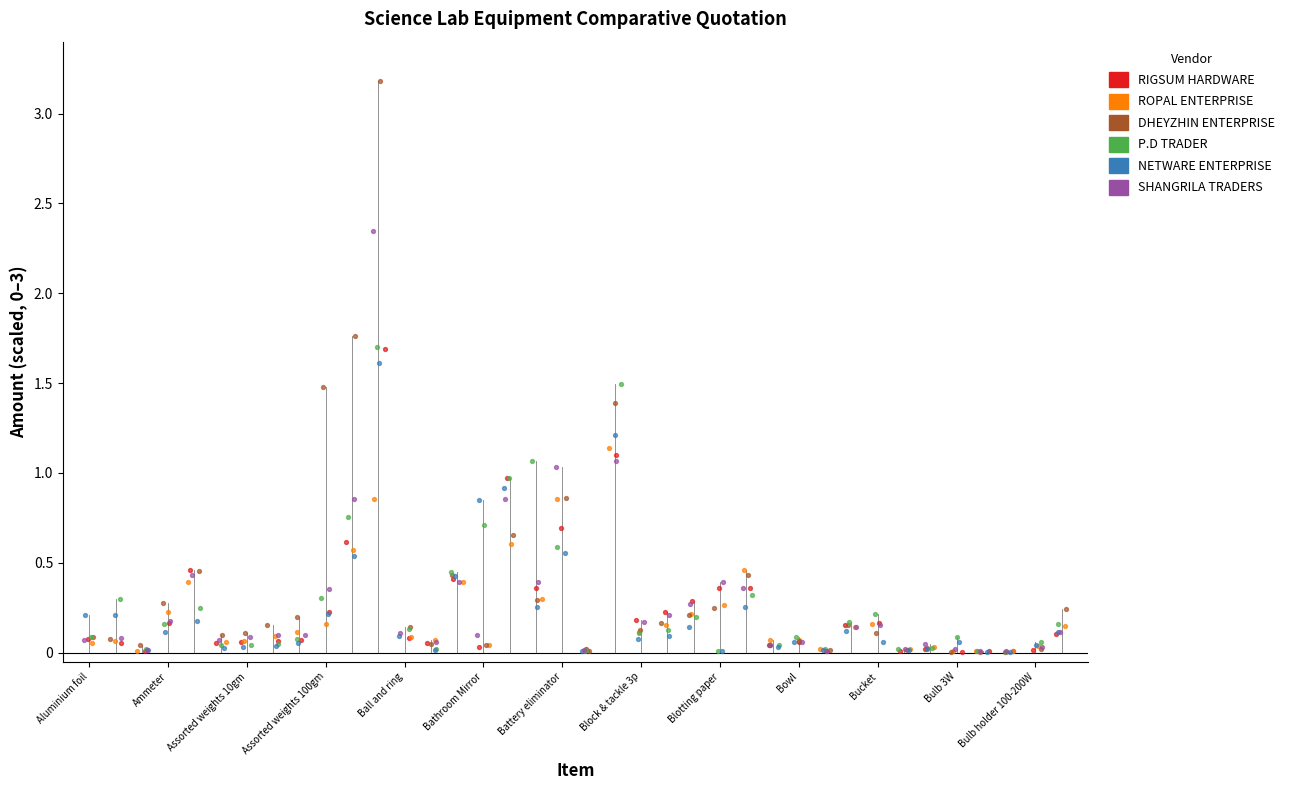

Which series has the widest spread of Y values?

DHEYZHIN ENTERPRISE